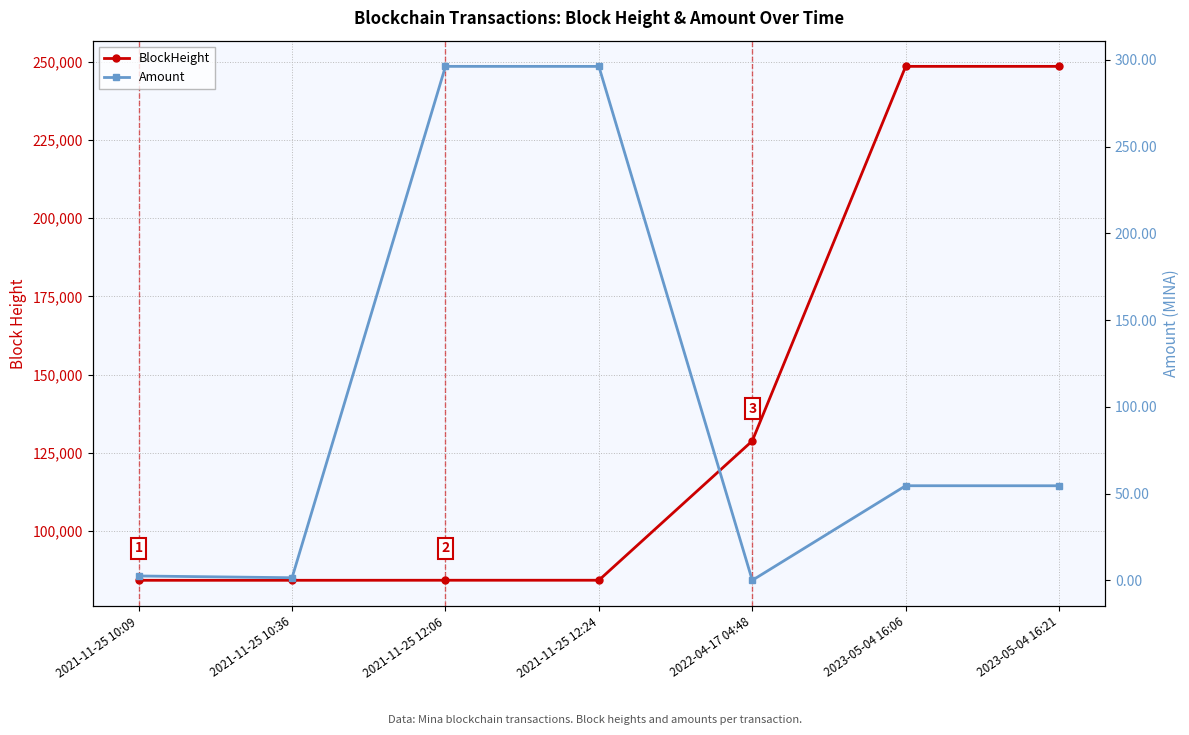

Which series has the largest total across all categories?

BlockHeight